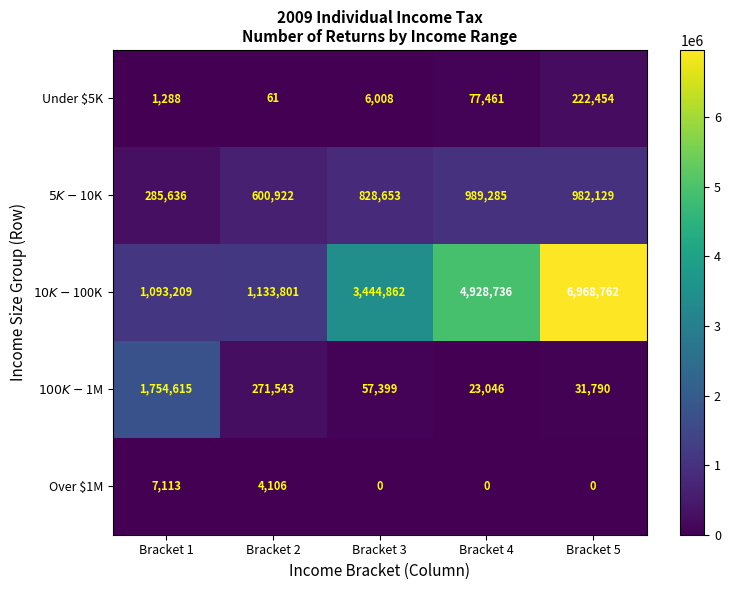

True or false: Over $1M has a value of 2475 at Bracket 4.

False